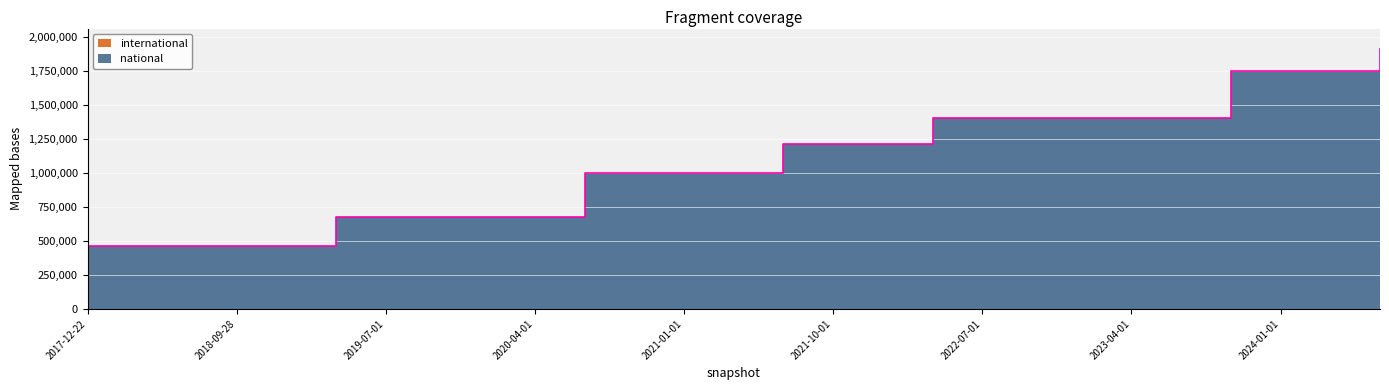

List the labels in order of value, largest first.

2024-07-01, 2023-10-01, 2024-01-01, 2024-04-01, 2022-04-01, 2022-07-01, 2022-10-01, 2023-01-01, 2023-04-01, 2023-07-01, 2021-07-01, 2021-10-01, 2022-01-01, 2020-07-01, 2020-10-01, 2021-01-01, 2021-04-01, 2019-04-06, 2019-07-01, 2019-10-09, 2020-01-01, 2020-04-01, 2017-12-22, 2018-04-09, 2018-07-11, 2018-09-28, 2019-01-01